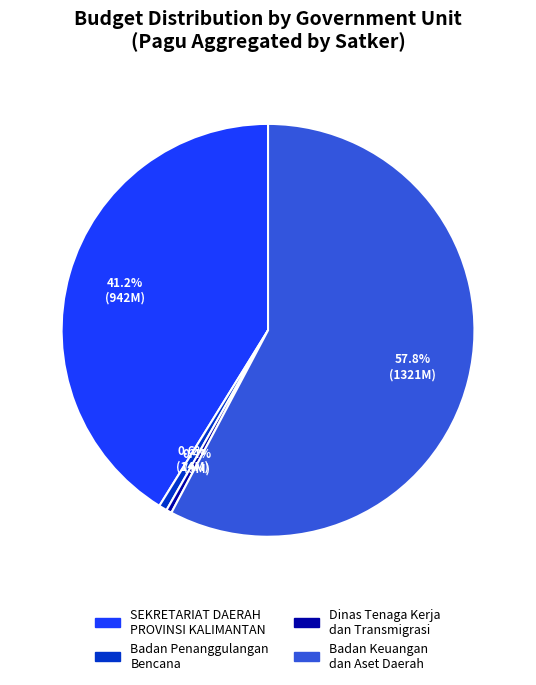

Which slice is the largest?

Badan Keuangan dan Aset Daerah